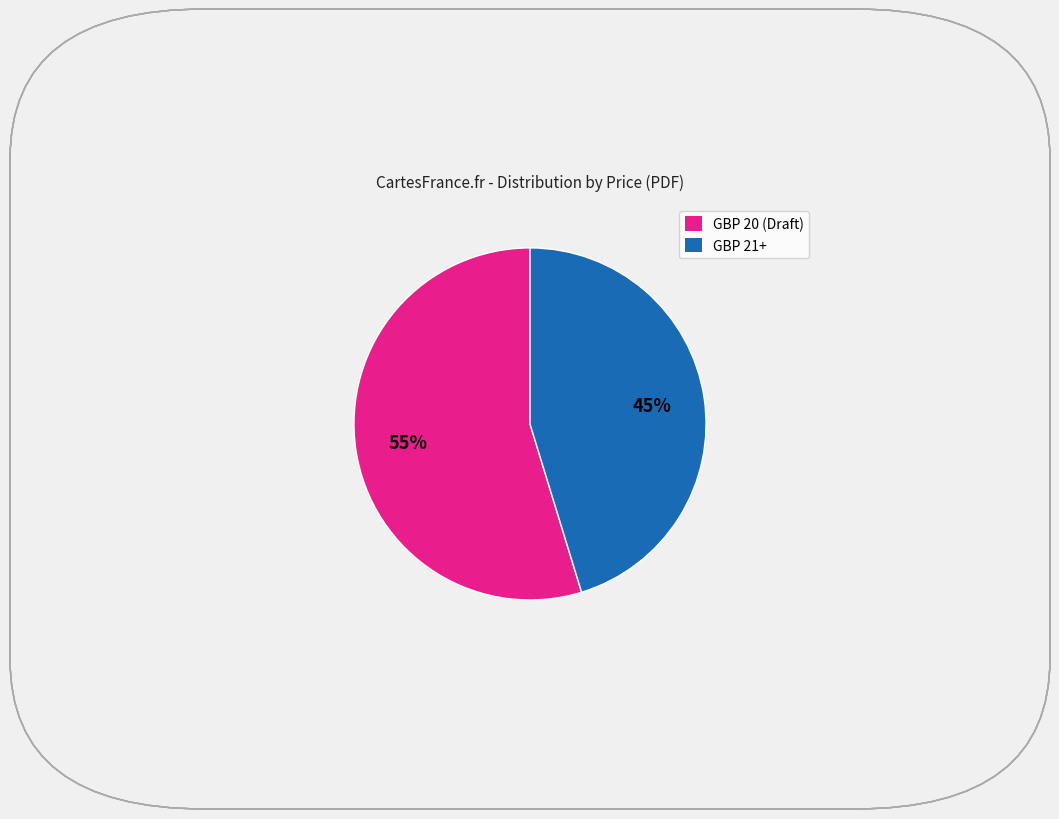

What percentage is the GBP 20 (Draft) slice, to the nearest percent?

55%